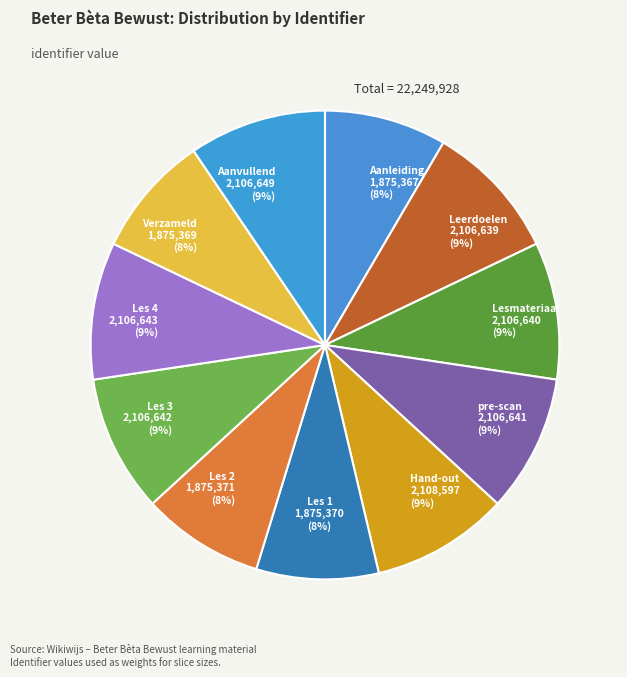

Count the number of slices in the pie.

11